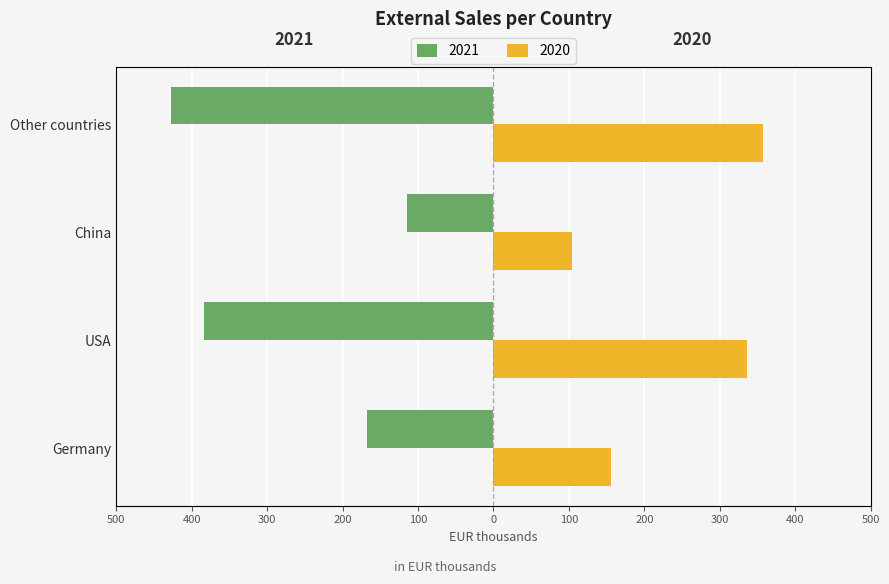

Which series has the largest total across all categories?

2020